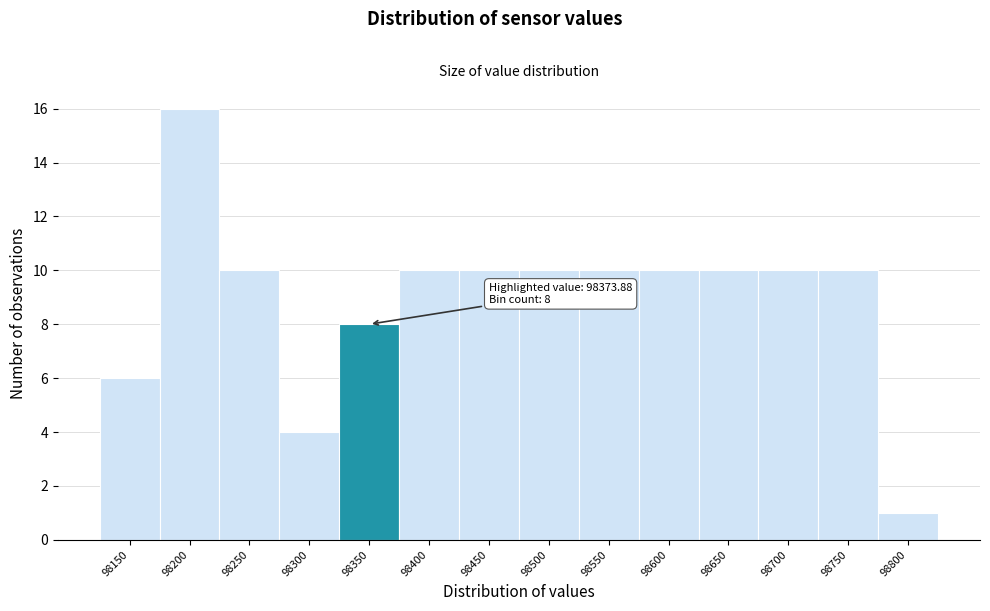

Reading left to right, what are all the values shown in this chart?

98150=6	98200=16	98250=10	98300=4	98350=8	98400=10	98450=10	98500=10	98550=10	98600=10	98650=10	98700=10	98750=10	98800=1